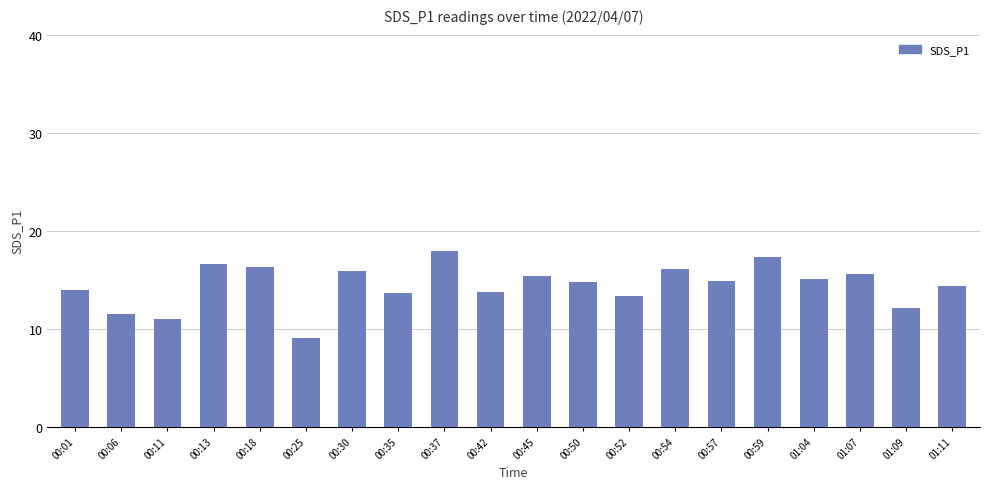

What is the sum of the values at 00:52 and 00:45?

28.7